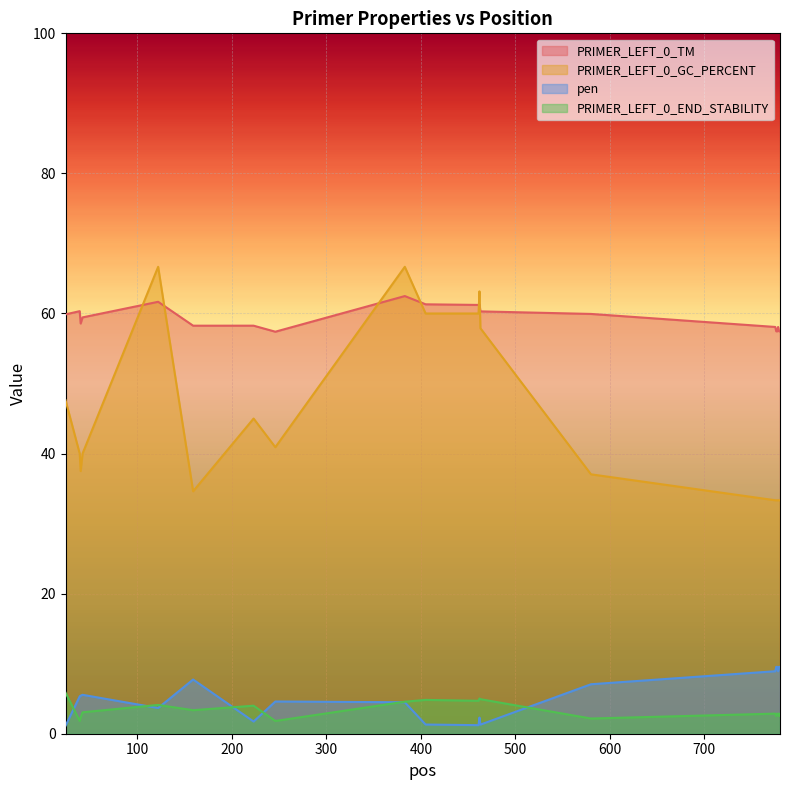

Reading right to left, extract all data points from this chart.

PRIMER_LEFT_0_TM: 780=57.5	779=57.5	778=58.1	777=57.5	776=57.5	775=58.1	580=59.9	463=60.3	462=61.3	461=61.2	405=61.3	383=62.5	246=57.4	223=58.3	159=58.3	122=61.7	42=59.4	40=58.6	39=60.3	24=59.9
PRIMER_LEFT_0_GC_PERCENT: 780=33.3	779=33.3	778=33.3	777=33.3	776=33.3	775=33.3	580=37.0	463=57.9	462=63.2	461=60.0	405=60.0	383=66.7	246=40.9	223=45.0	159=34.6	122=66.7	42=40.0	40=37.5	39=40.0	24=47.6
pen: 780=9.5	779=9.5	778=8.9	777=9.5	776=9.5	775=8.9	580=7.1	463=1.3	462=2.3	461=1.2	405=1.3	383=4.5	246=4.6	223=1.7	159=7.7	122=3.7	42=5.6	40=5.4	39=5.3	24=1.1
PRIMER_LEFT_0_END_STABILITY: 780=2.9	779=2.5	778=2.9	777=2.9	776=2.5	775=2.9	580=2.2	463=4.9	462=5.0	461=4.7	405=4.8	383=4.6	246=1.8	223=4.0	159=3.4	122=4.1	42=3.1	40=2.3	39=1.8	24=5.9